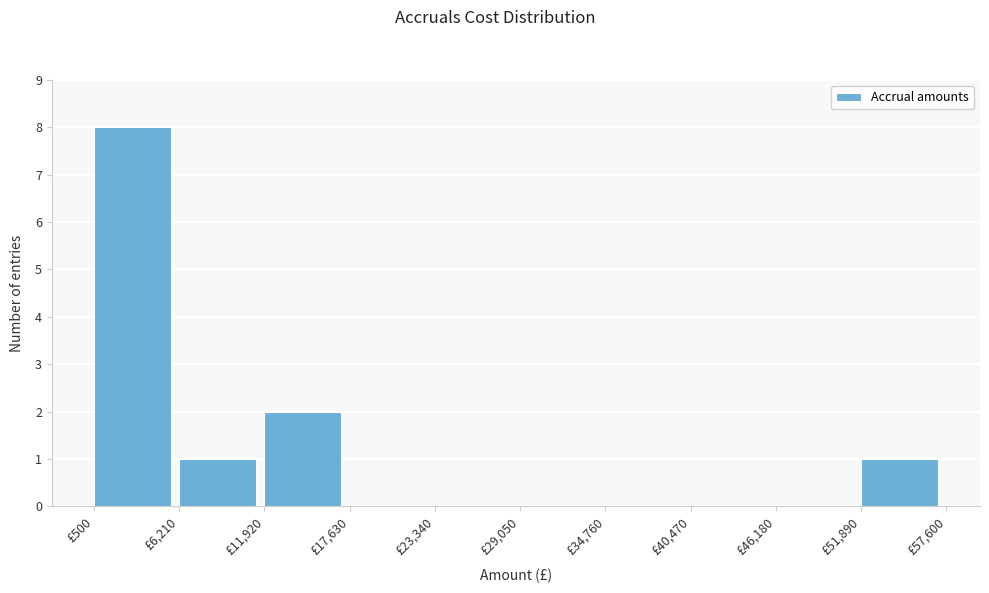

Reading left to right, transcribe this chart: for each bar, give the range it covers on the x-axis and its height. Neither the bar edges nor the heights are printed on the chart, so give them approximately, as read against the axes.

1000 to 6000: 8
6000 to 12000: 1
12000 to 18000: 2
18000 to 23000: 0
23000 to 29000: 0
29000 to 35000: 0
35000 to 40000: 0
40000 to 46000: 0
46000 to 52000: 0
52000 to 58000: 1